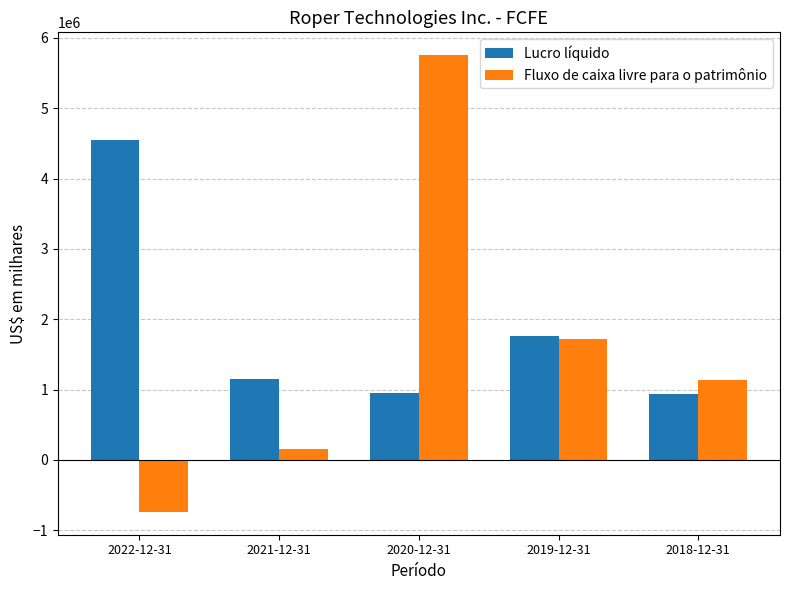

What is the sum of the Lucro líquido values at 2020-12-31 and 2022-12-31?

5494400